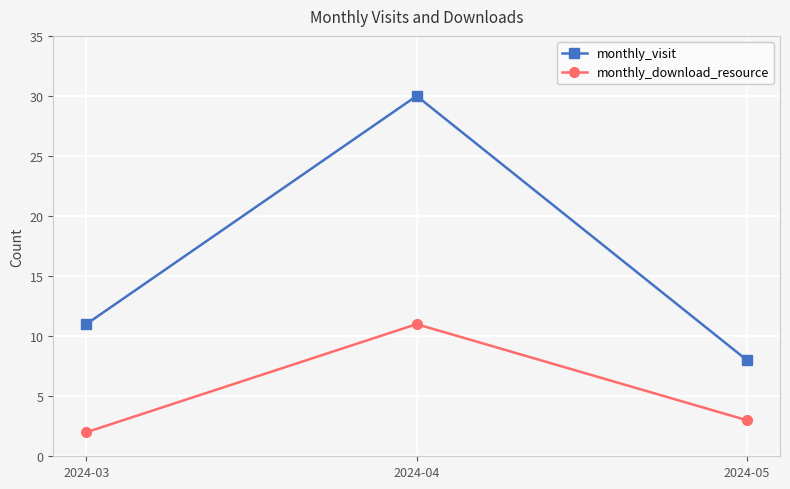

Which category has the lowest value in the monthly_visit series?

2024-05